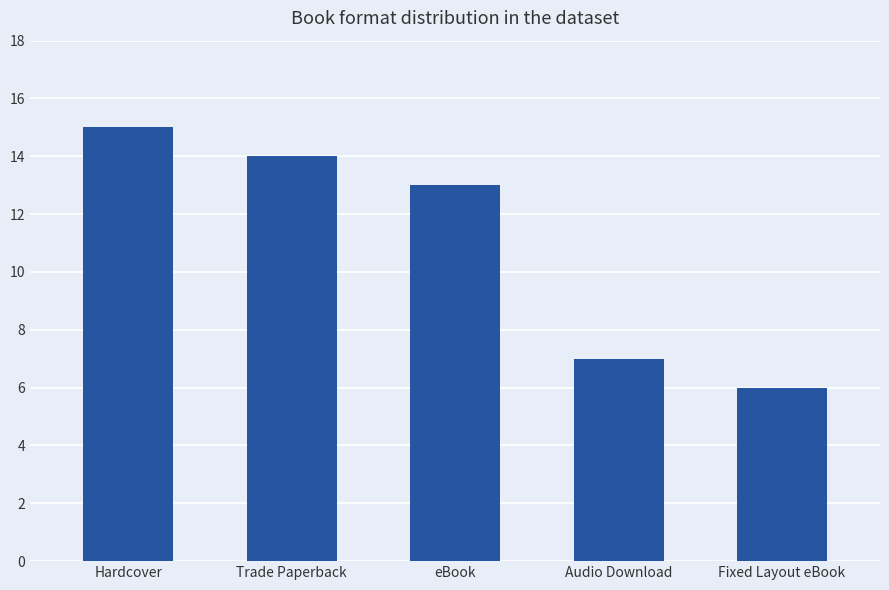

Reading left to right, what are all the values shown in this chart?

15	14	13	7	6